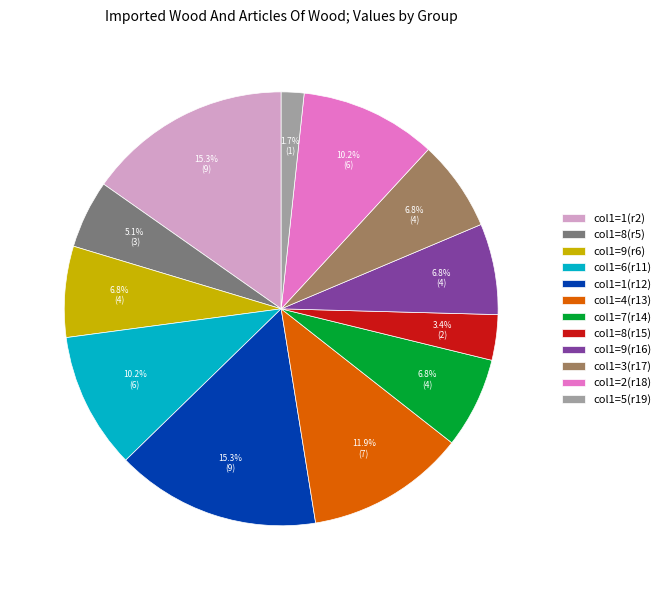

Is the sum of col1=7(r14) and col1=8(r15) greater than half?

No